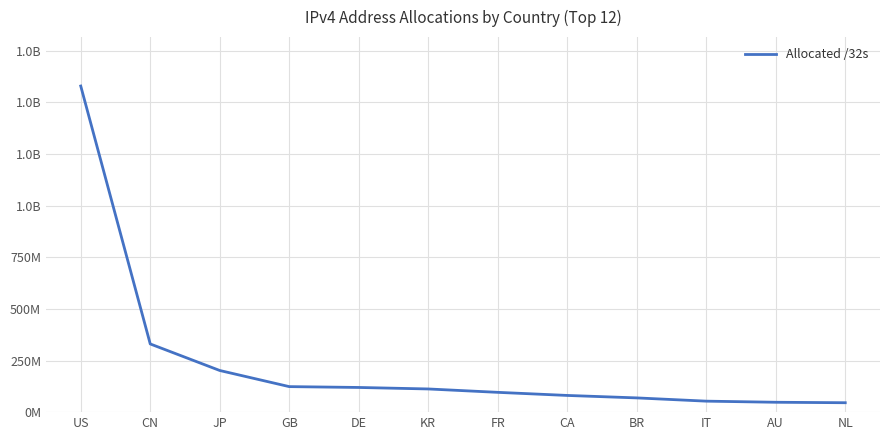

Is this an area chart (filled region under the line)?

No